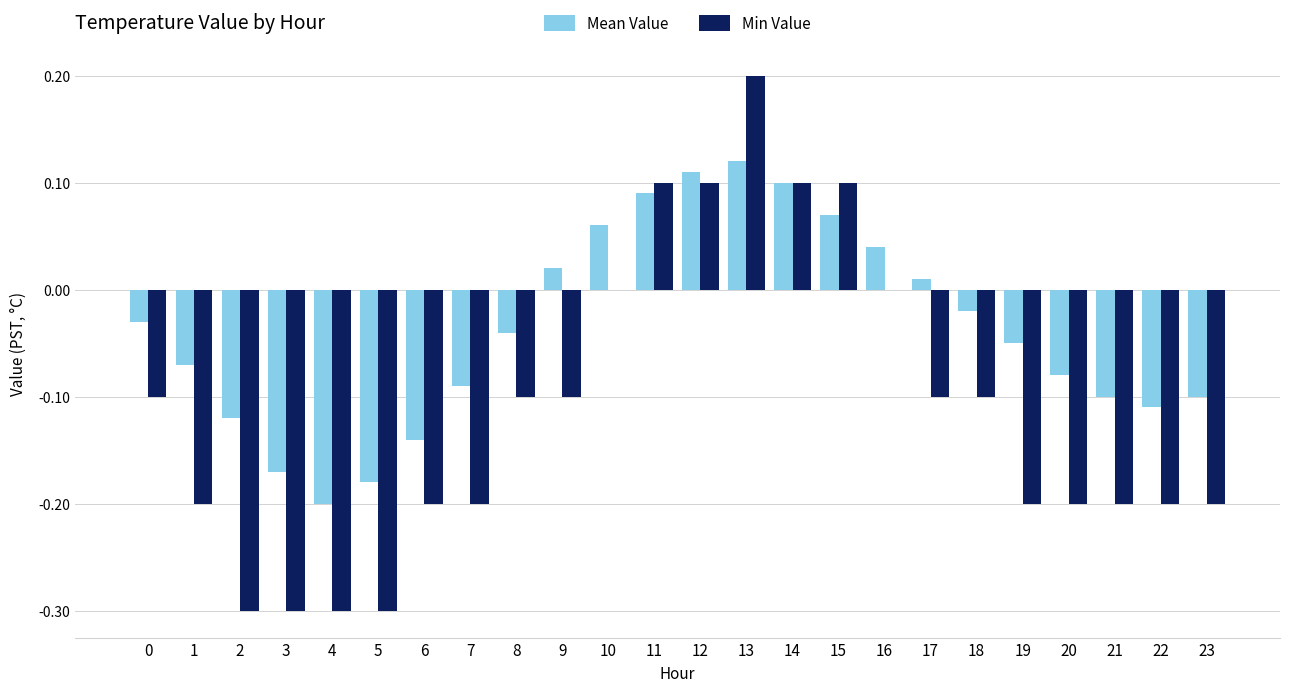

What is the sum of all Min Value values?

-2.7